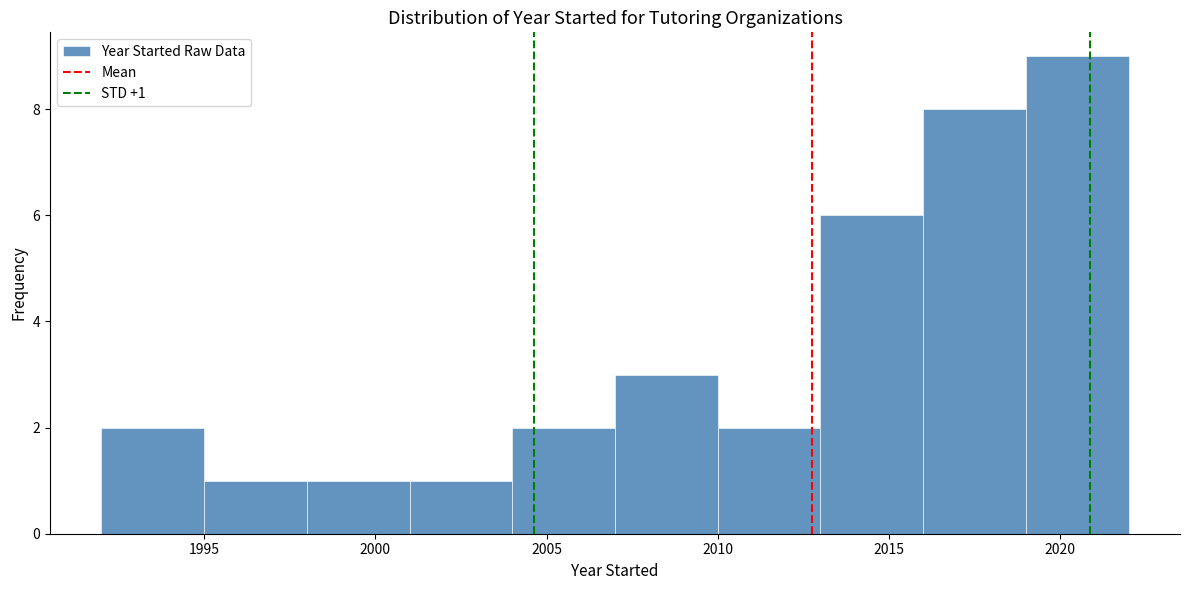

Which range on the x-axis has the tallest bar?

2019 to 2022